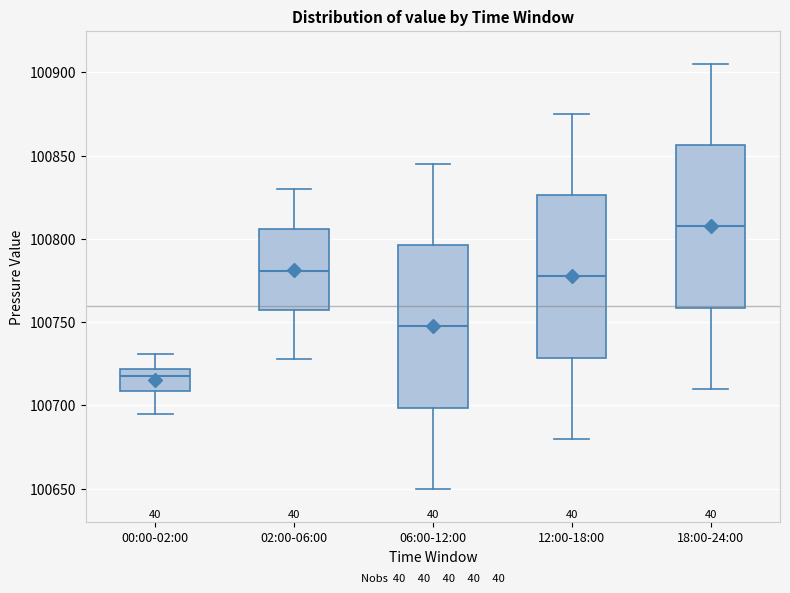

Reading left to right, read every box against the y-axis: the position of its median line, the range the box covers, and the ends of its whiskers. The values are not printed on the chart, so give them approximately, as read against the axis.

00:00-02:00: median 100720 (just below the box's upper edge), box 100710 to 100720, whiskers 100695 to 100730
02:00-06:00: median 100780, box 100755 to 100805, whiskers 100730 to 100830
06:00-12:00: median 100750, box 100700 to 100795, whiskers 100650 to 100845
12:00-18:00: median 100780, box 100730 to 100825, whiskers 100680 to 100875
18:00-24:00: median 100810, box 100760 to 100855, whiskers 100710 to 100905